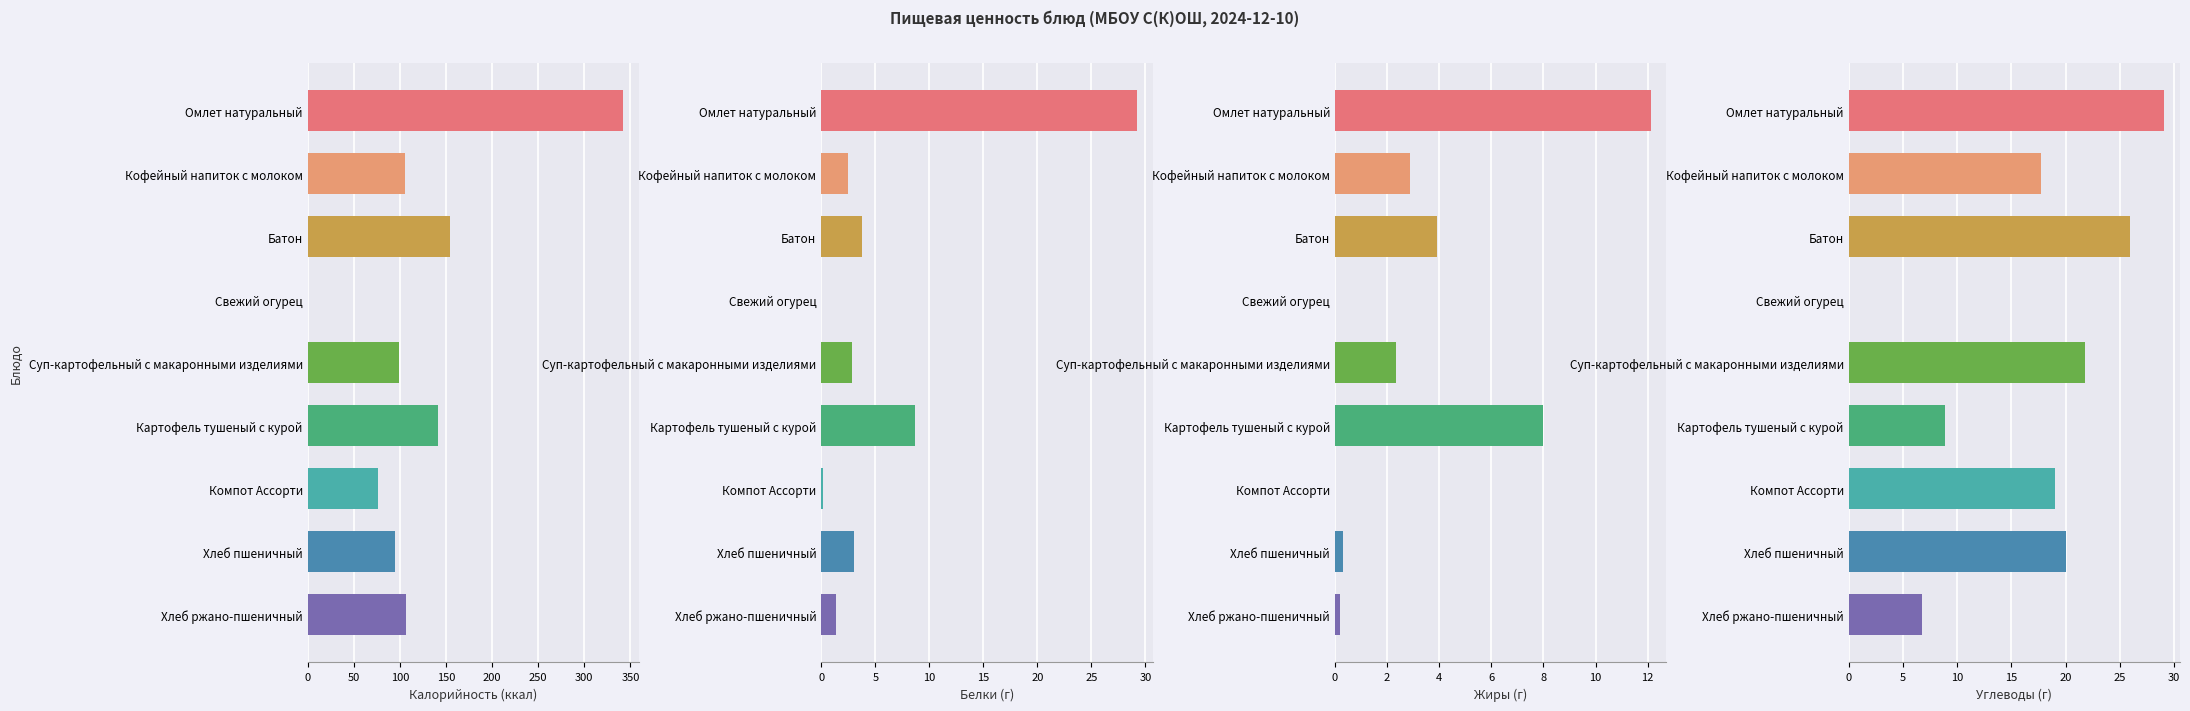

True or false: Жиры has a value of 4.9 at Кофейный напиток с молоком.

False